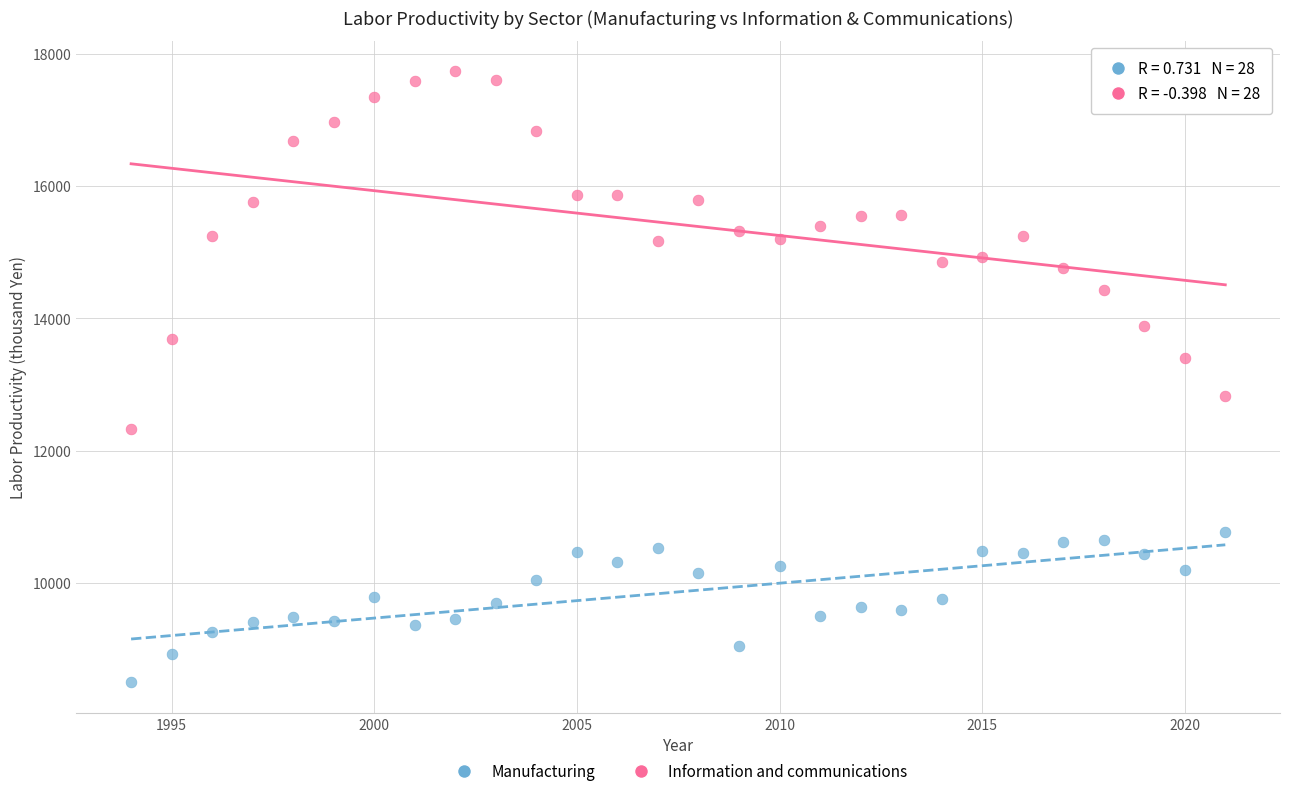

Which series contains the highest Y value?

Information and communications